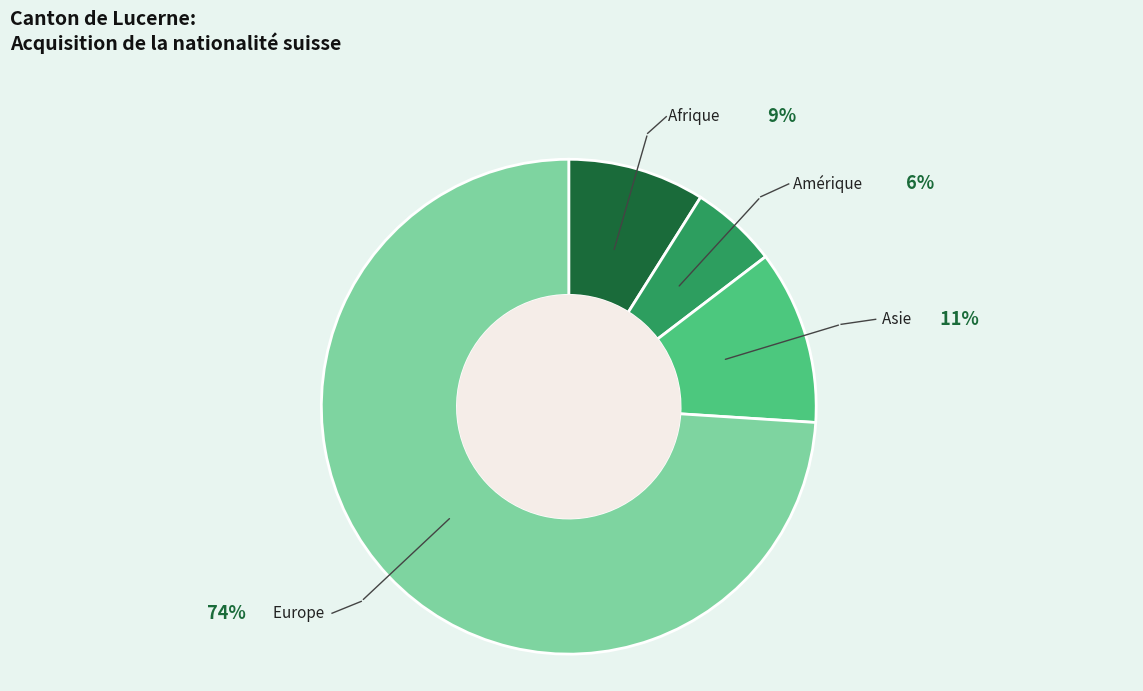

Does any single category account for the majority?

Yes